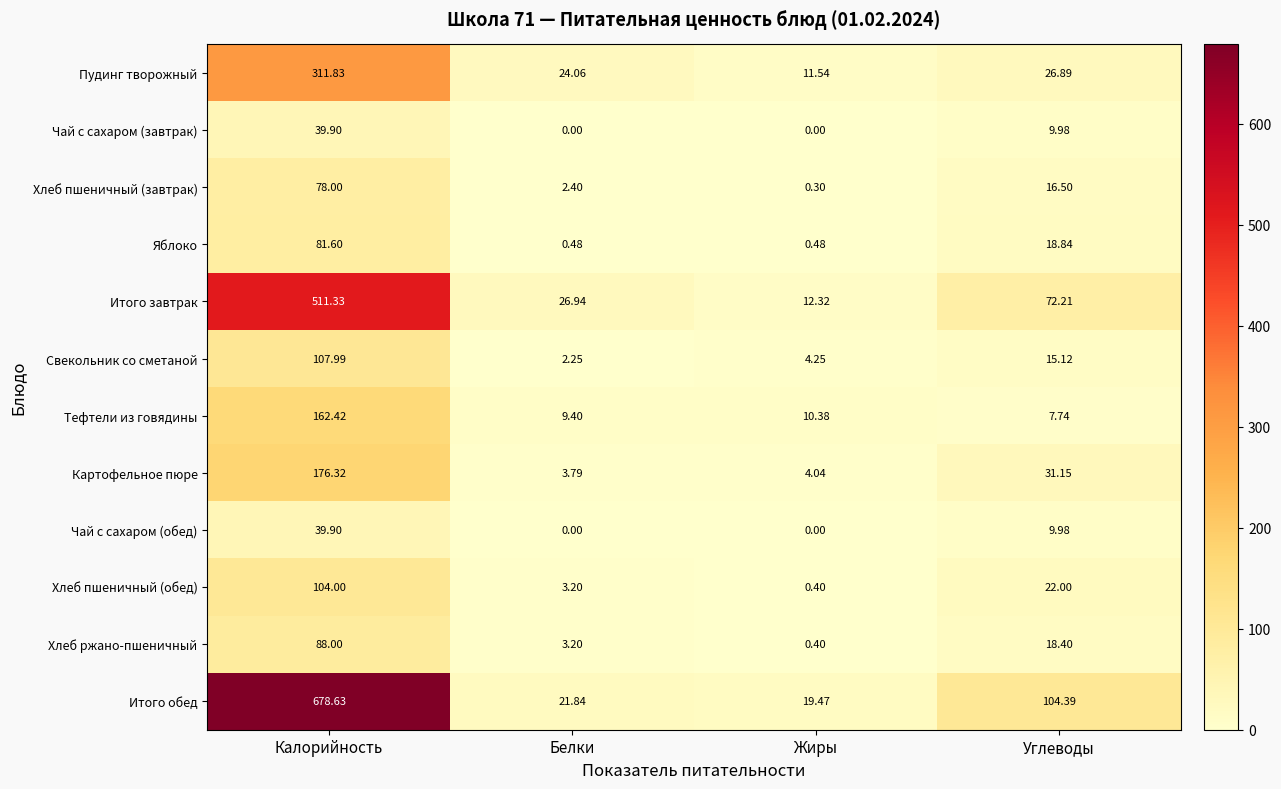

How many values in the Итого завтрак series are below 72?

2